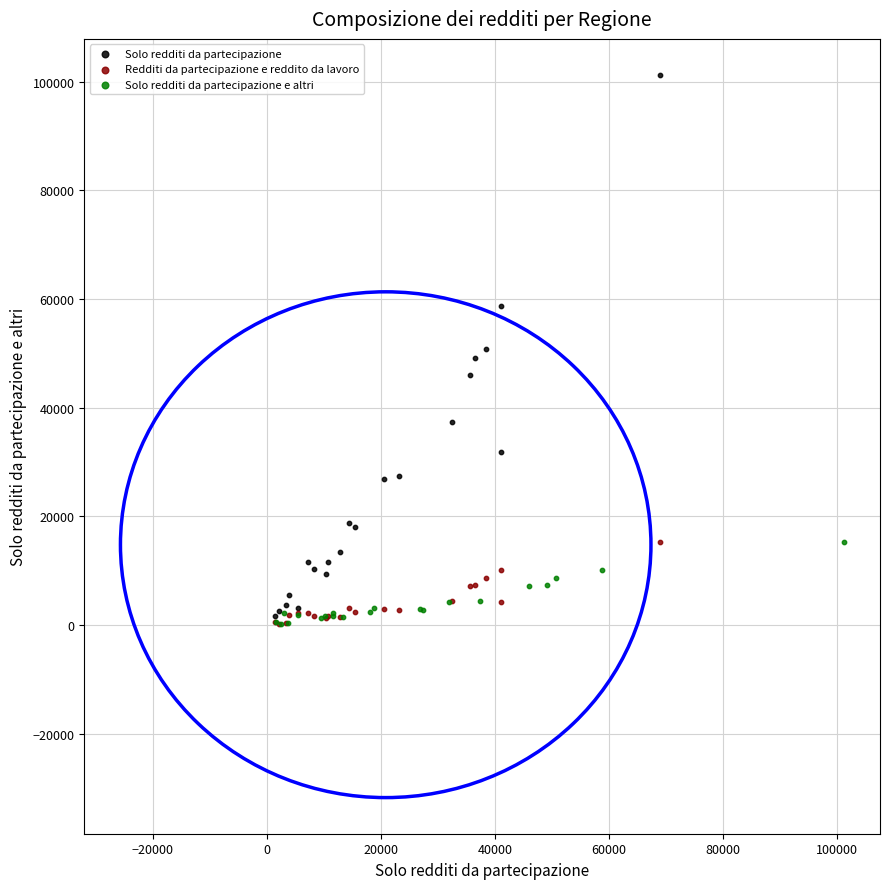

Which series reaches the maximum Y coordinate?

Solo redditi da partecipazione